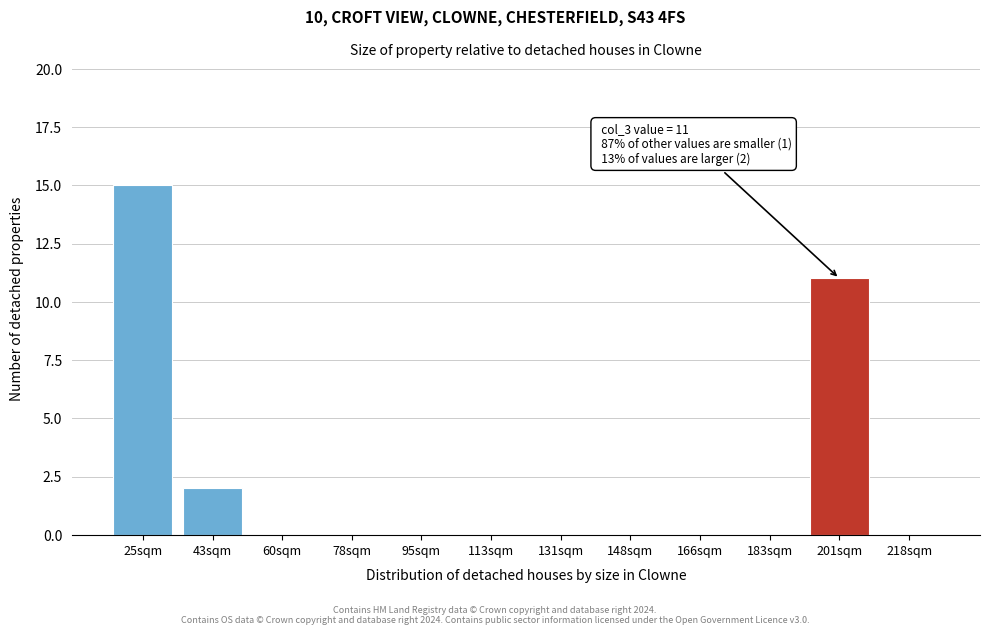

Reading left to right, extract all data points from this chart.

25sqm=15	43sqm=2	60sqm=0	78sqm=0	95sqm=0	113sqm=0	131sqm=0	148sqm=0	166sqm=0	183sqm=0	201sqm=11	218sqm=0